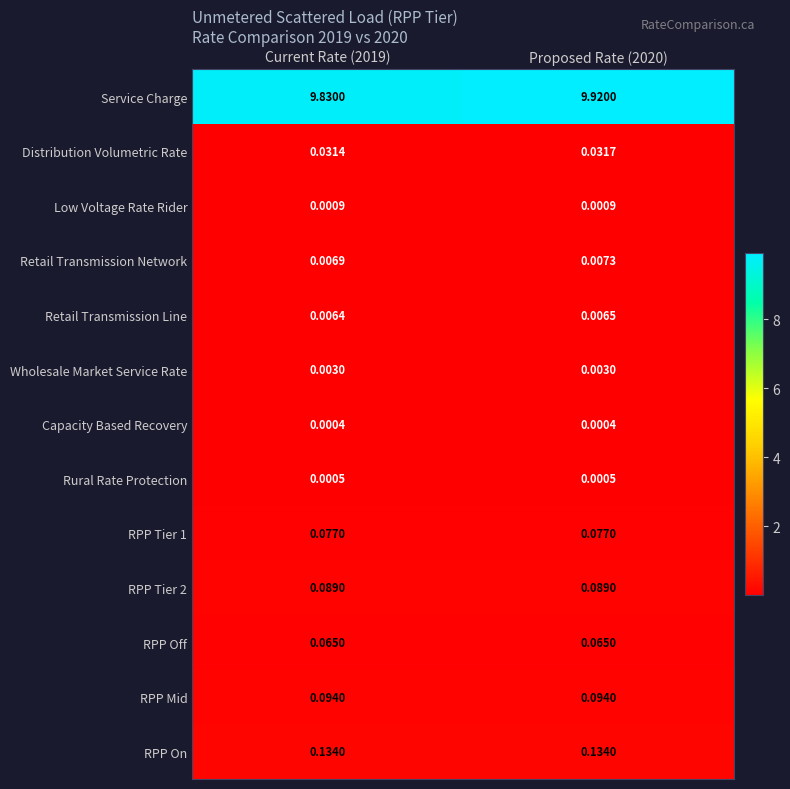

Which series has the largest range (max minus min)?

Service Charge